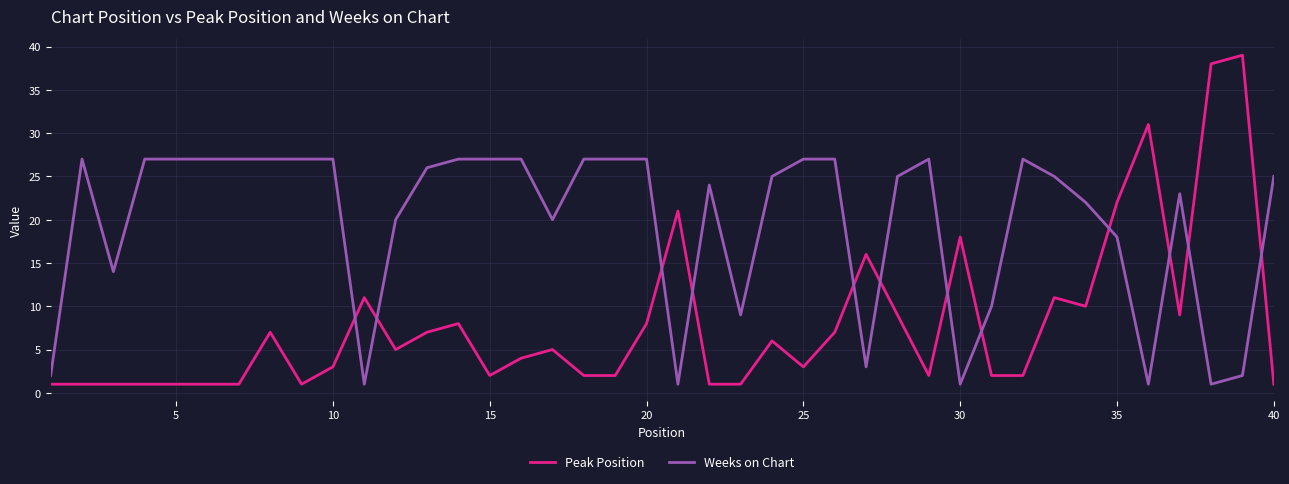

What is the greatest value displayed?

39